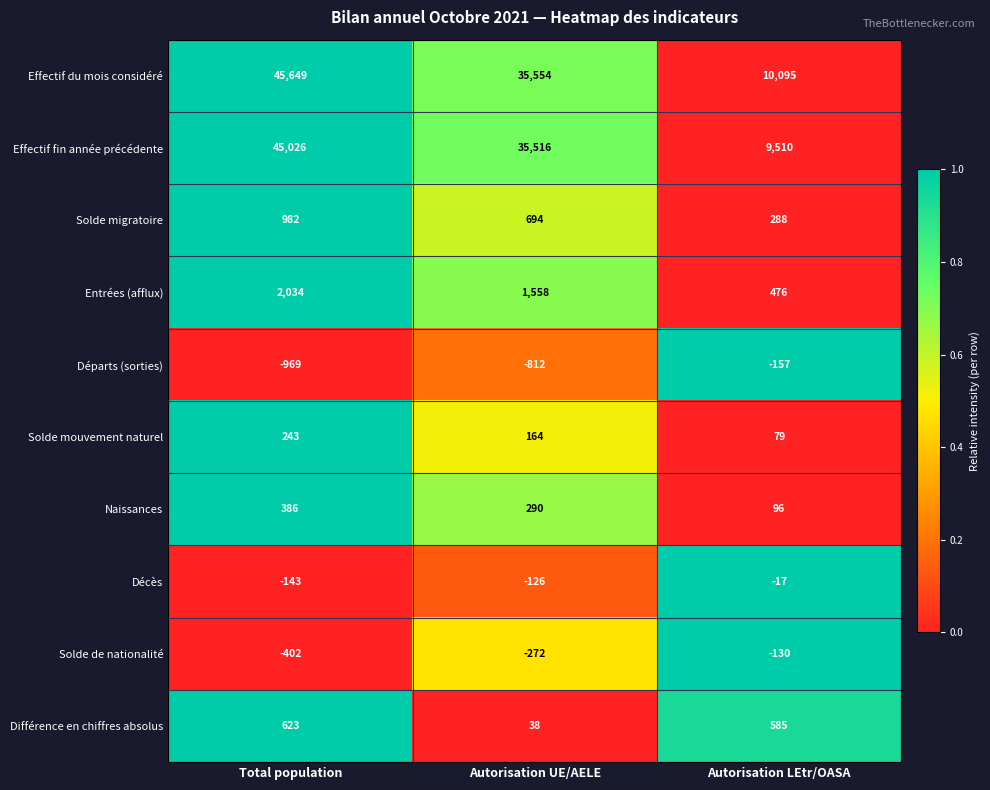

What is the difference between the Entrées (afflux) values at Autorisation UE/AELE and Autorisation LEtr/OASA?

1082